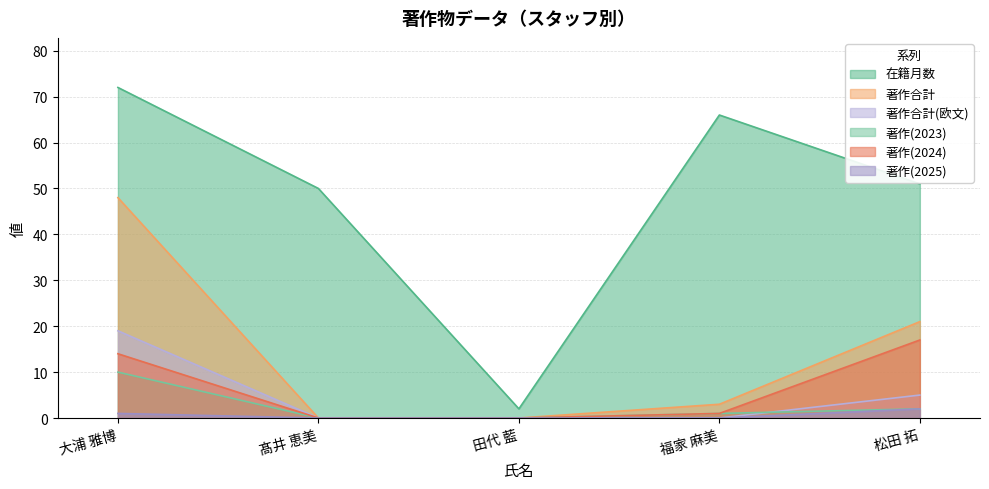

Which series has the widest spread of values?

在籍月数